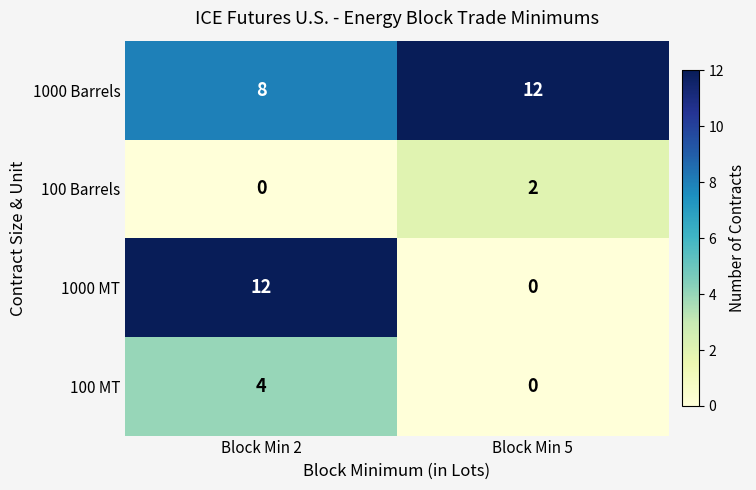

At which category is the sum across all series the highest?

Block Min 2